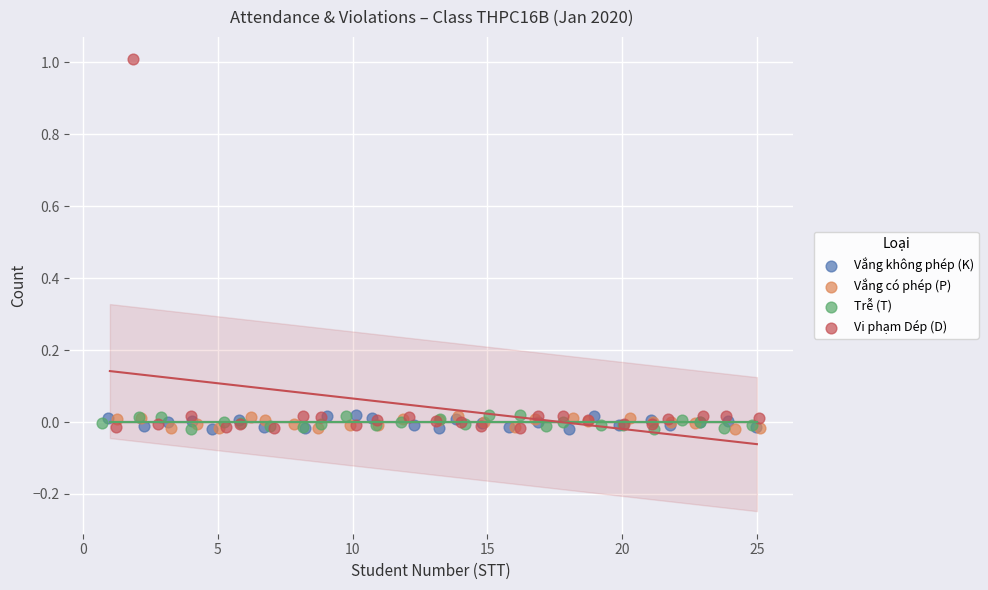

Which series has the largest Y range (max minus min)?

Vi phạm Dép (D)